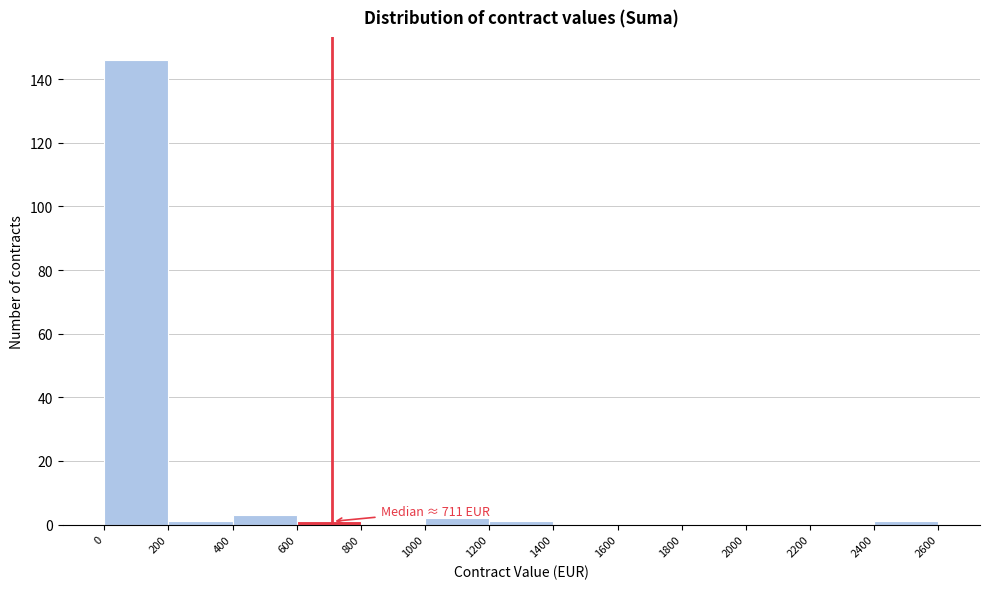

Over which range of the x-axis is the bar tallest?

0 to 200